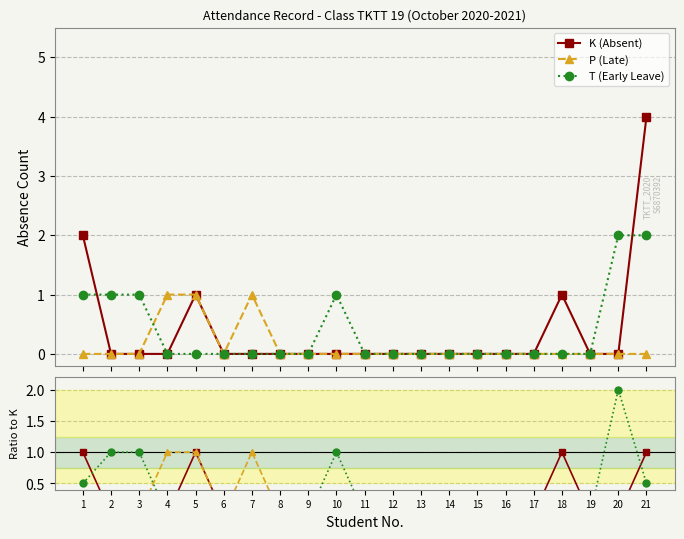

Where is T (Early Leave) nearest to the value 1?

2